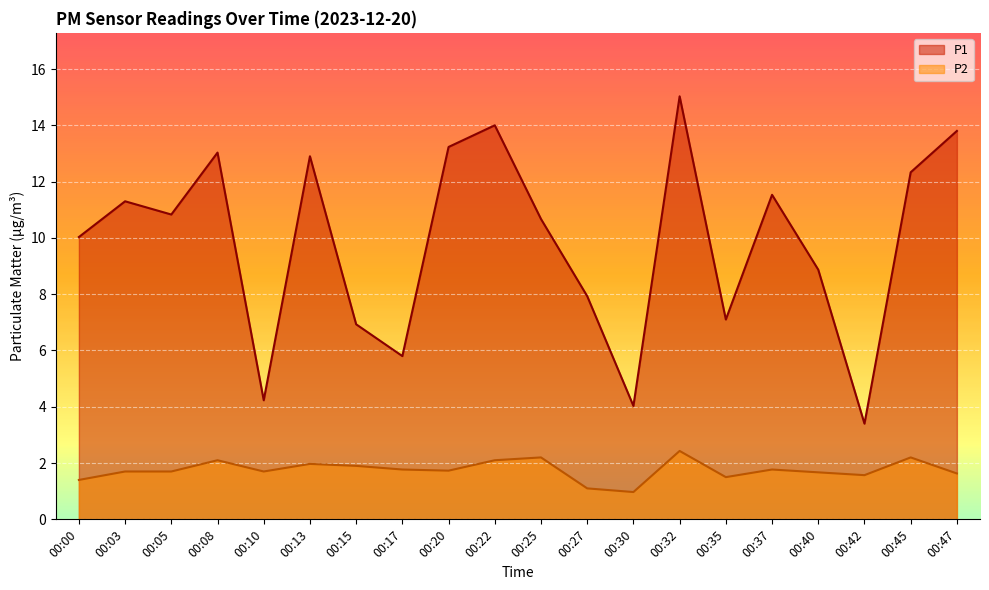

Reading left to right, extract all data points from this chart.

P1: 10.0	11.3	10.8	13.0	4.2	12.9	6.9	5.8	13.2	14.0	10.7	7.9	4.0	15.0	7.1	11.5	8.9	3.4	12.3	13.8
P2: 1.4	1.7	1.7	2.1	1.7	2.0	1.9	1.8	1.7	2.1	2.2	1.1	1.0	2.4	1.5	1.8	1.7	1.6	2.2	1.6